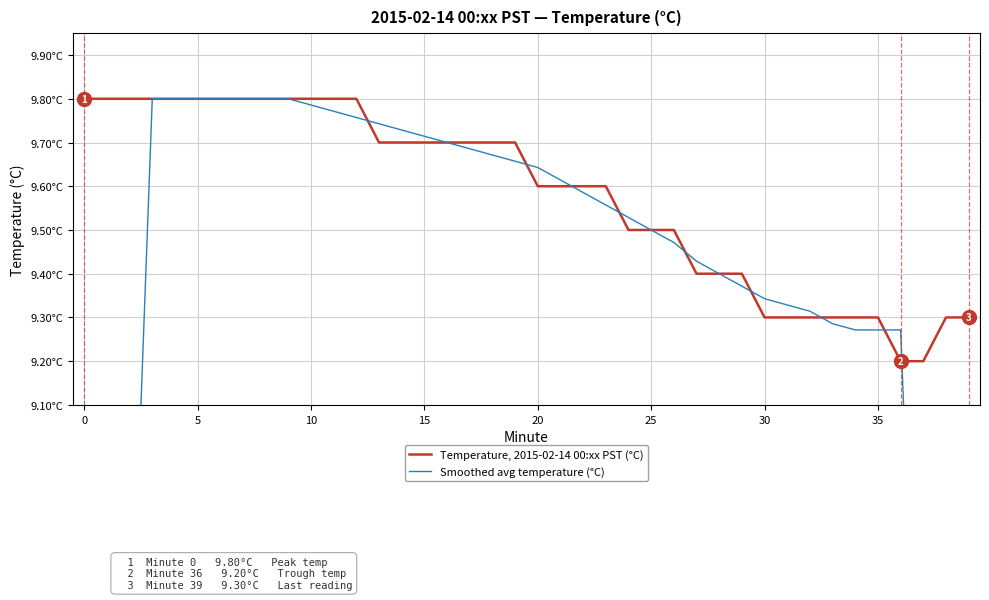

List the series in order of their overall mean, highest first.

Temperature, 2015-02-14 00:xx PST (°C), Smoothed avg temperature (°C)